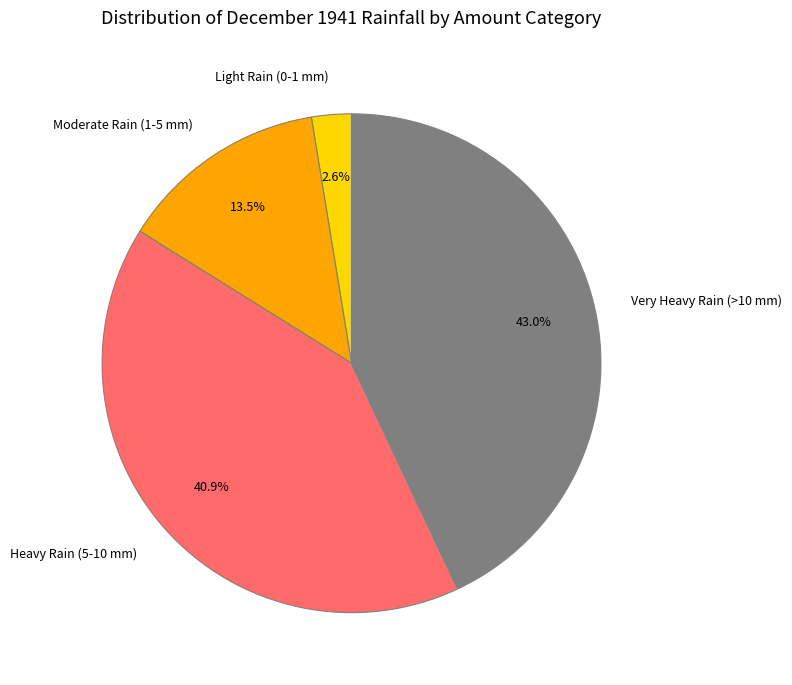

Does Moderate Rain (1-5 mm) represent more than half of the total?

No